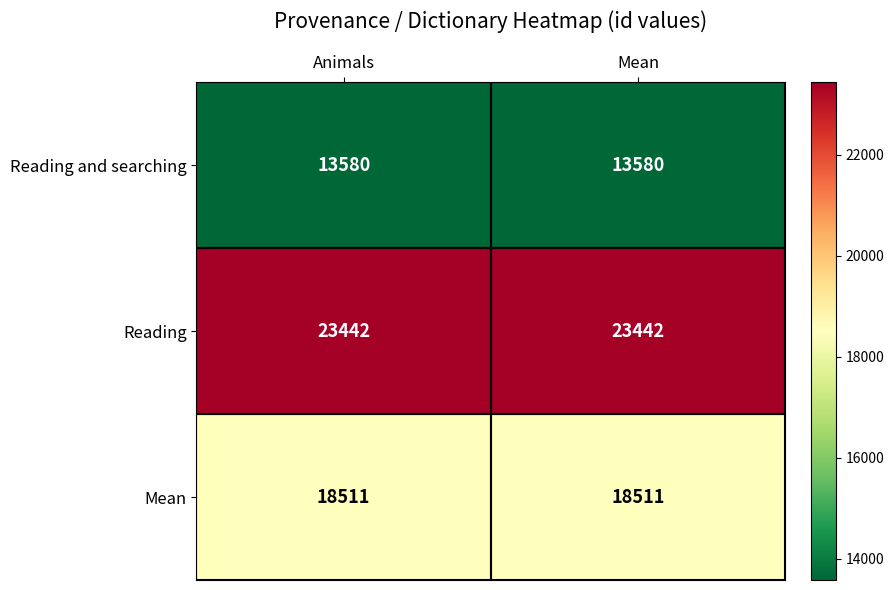

List the series in order of their overall mean, highest first.

Reading, Mean, Reading and searching